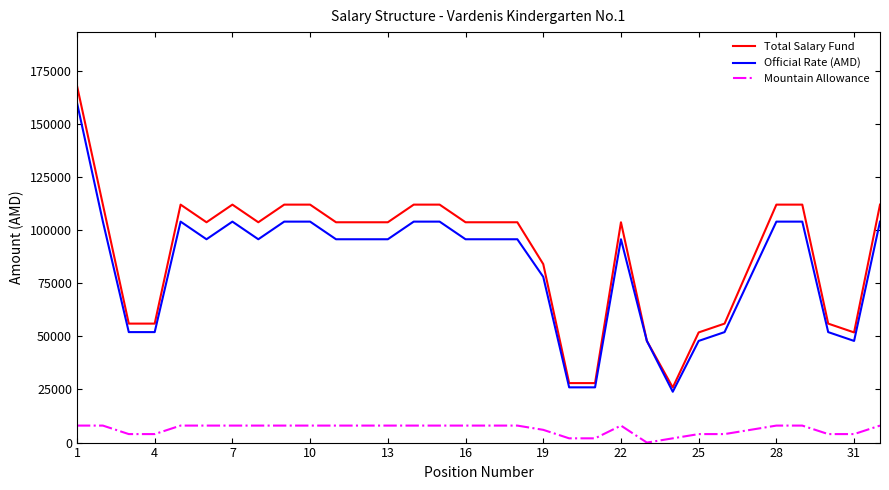

Rank the series by their maximum value, from highest to lowest.

Total Salary Fund, Official Rate (AMD), Mountain Allowance